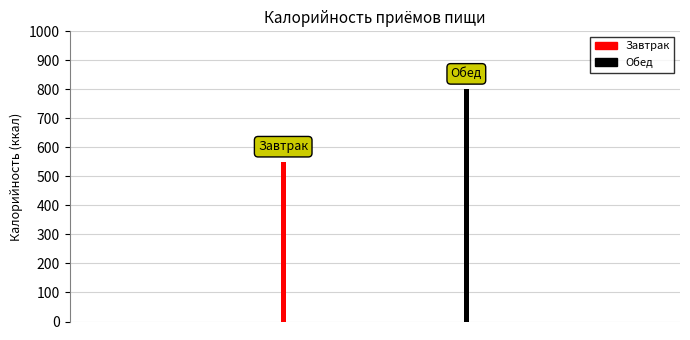

What is the change in value from Завтрак to Обед?

+251